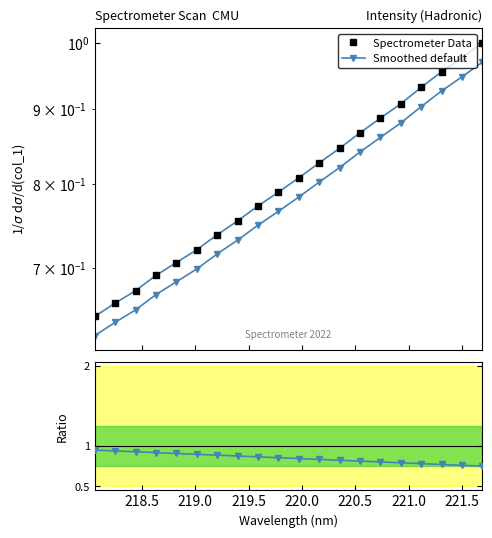

Does the chart have visible grid lines?

No